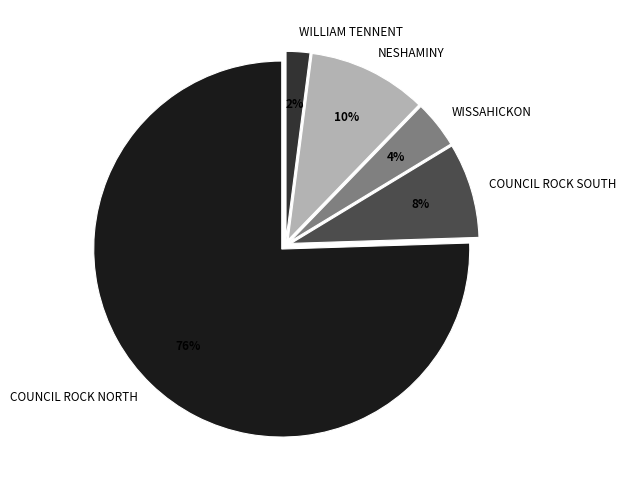

How many segments does this pie chart have?

5